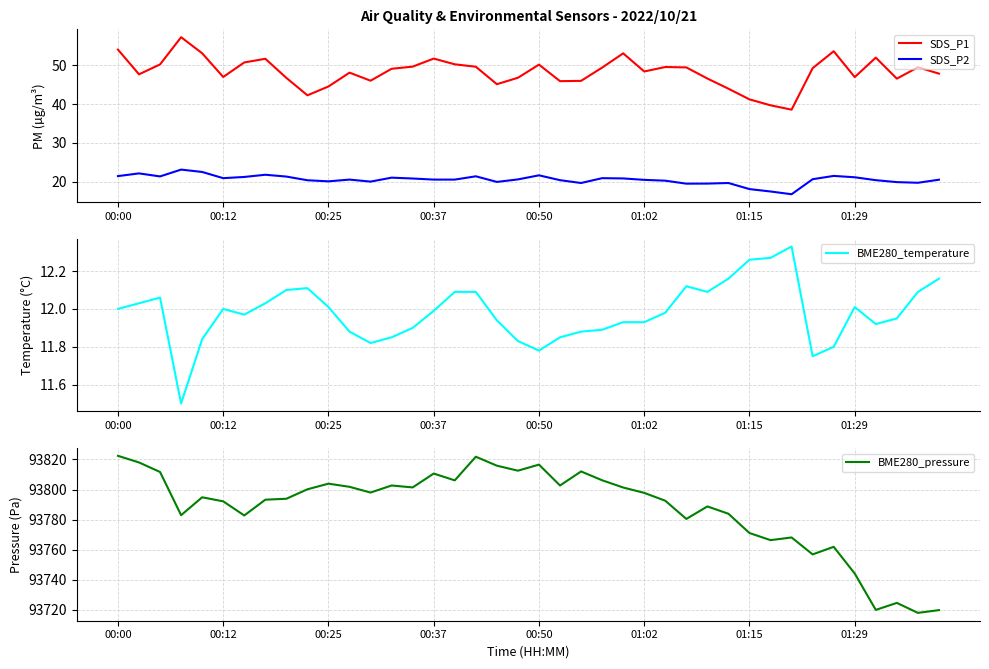

The BME280_pressure series shows 136262.9 at 28. True or false?

False